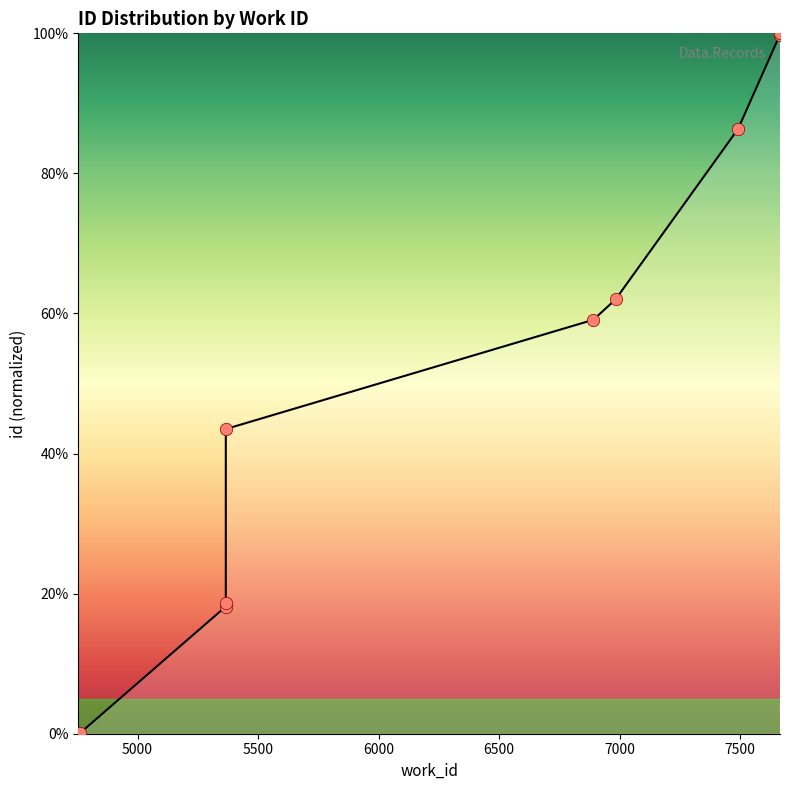

Which has a higher value, 7665 or 7665?

7665